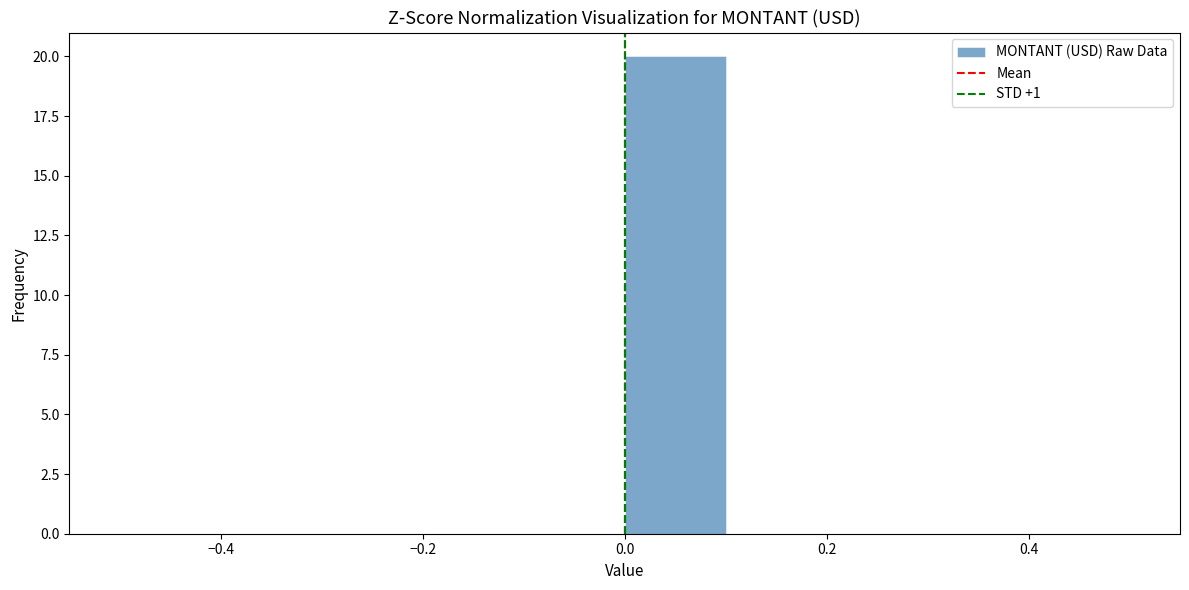

Reading left to right, list every bar in this chart as the range it spans on the x-axis followed by its height. The values are not printed on the chart, so give them approximately, as read against the axis.

-0.5 to -0.4: 0
-0.4 to -0.3: 0
-0.3 to -0.2: 0
-0.2 to -0.1: 0
-0.1 to 0.0: 0
0.0 to 0.1: 20
0.1 to 0.2: 0
0.2 to 0.3: 0
0.3 to 0.4: 0
0.4 to 0.5: 0